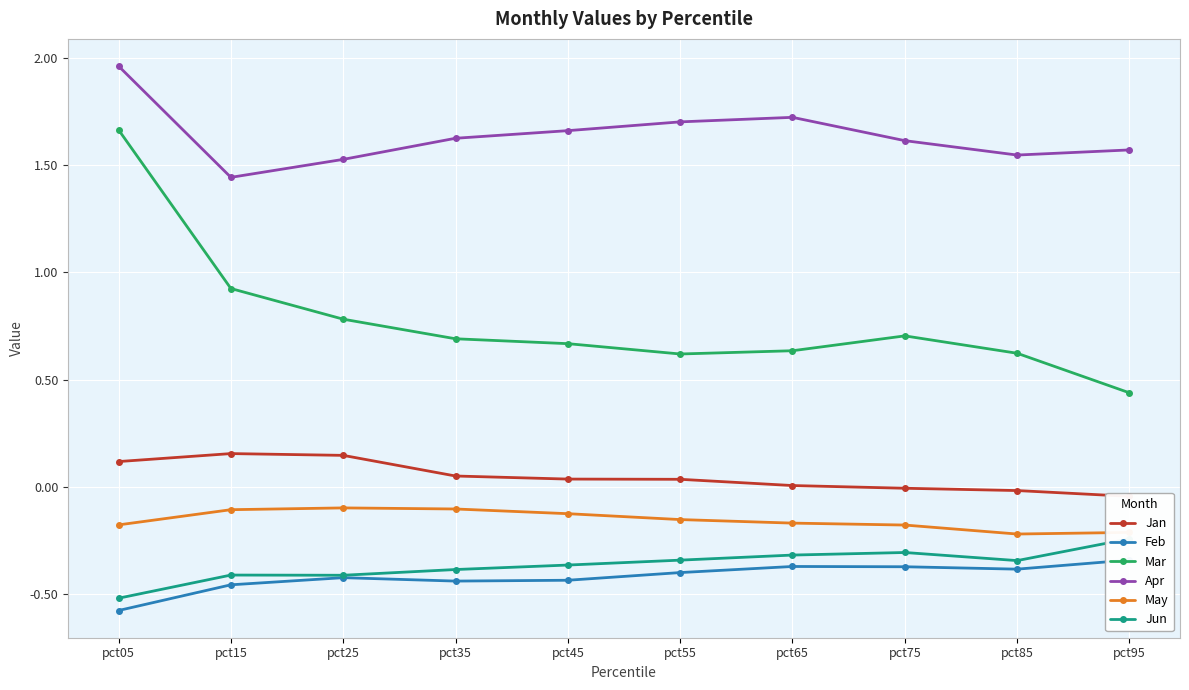

The Mar series shows 0.6 at pct65. True or false?

True